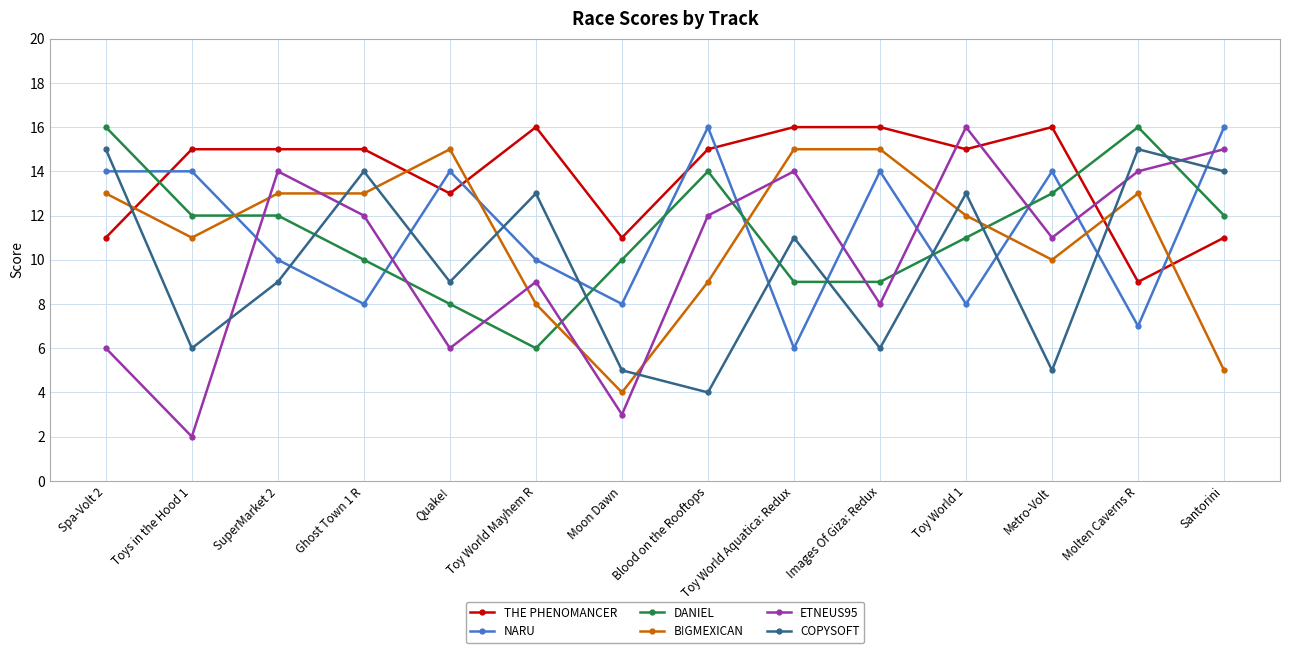

Is it true that ETNEUS95 equals 4 at Quake!?

False